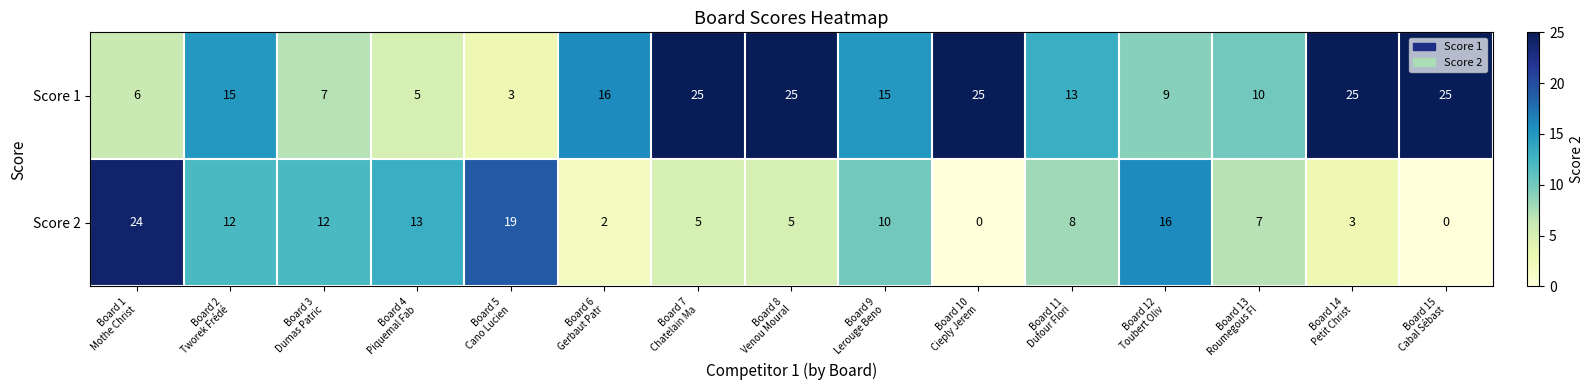

What is the greatest value displayed?

25